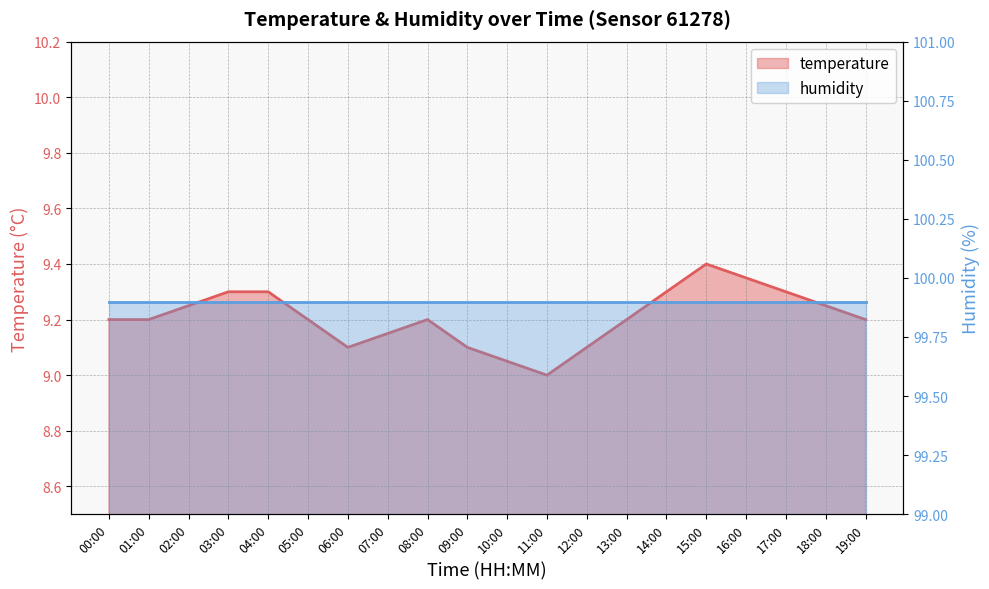

What is the difference between the values at 15:00 and 01:00?

0.2